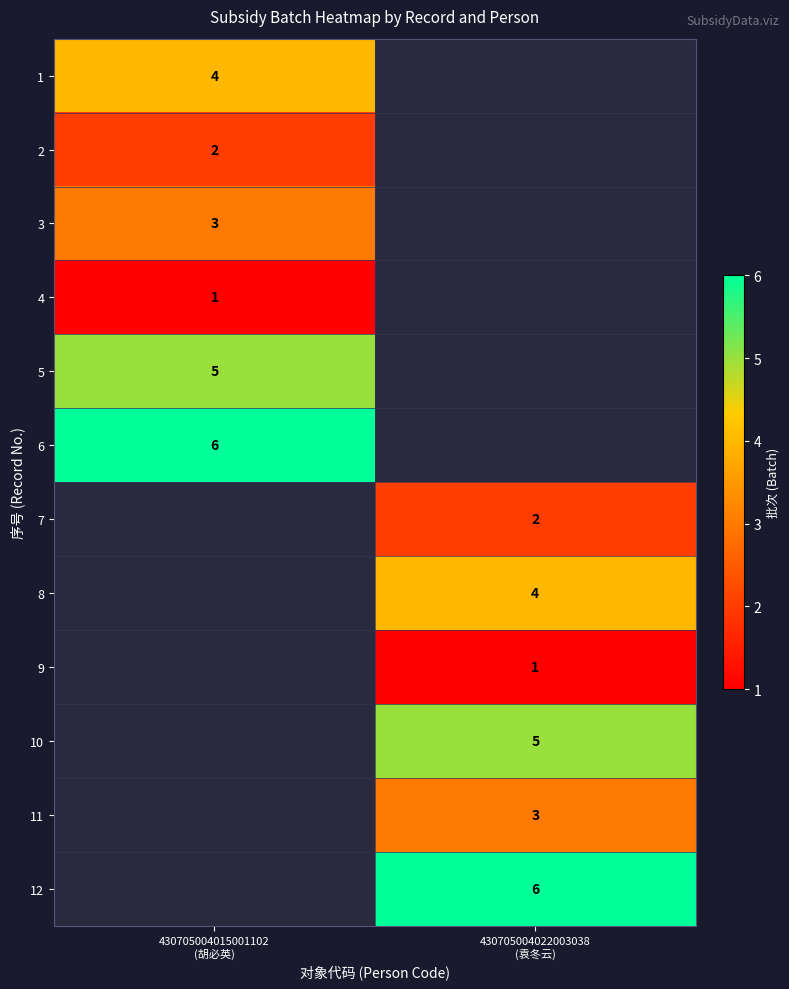

True or false: 6 has a value of 3.5 at 430705004015001102 (胡必英).

False